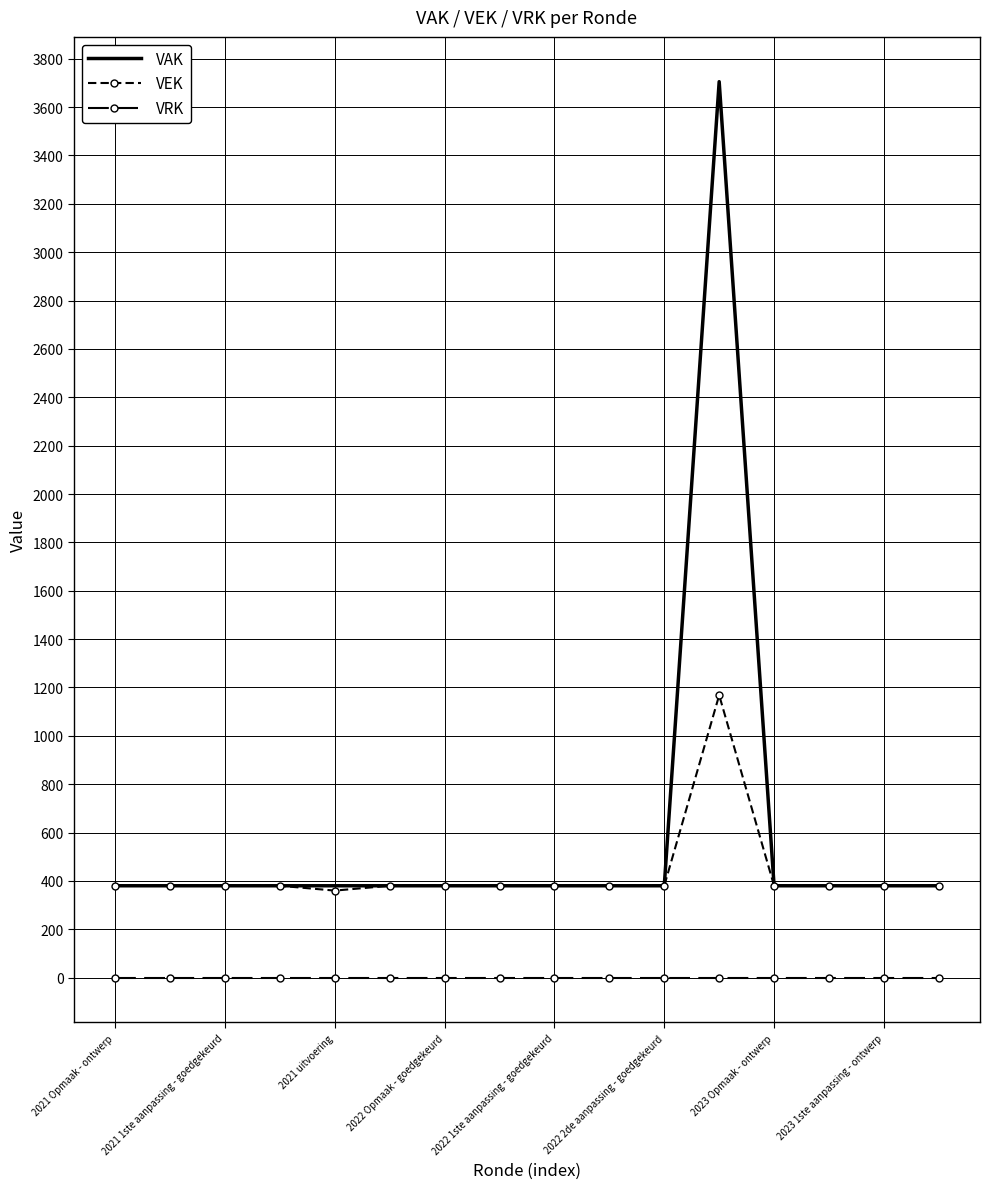

At how many categories does at least one series exceed 3498?

1